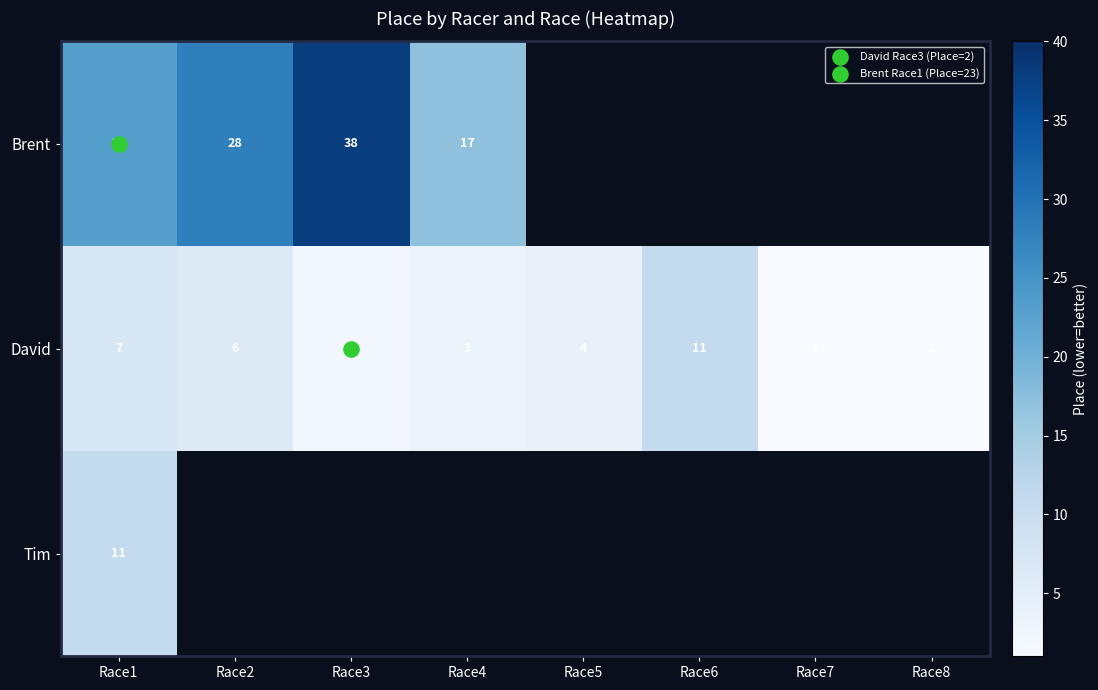

What value does the David series have at Race2?

6.0